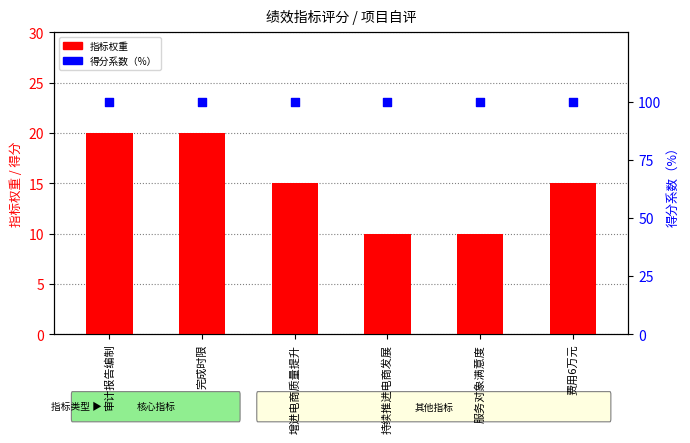

At how many categories does at least one series exceed 18?

6